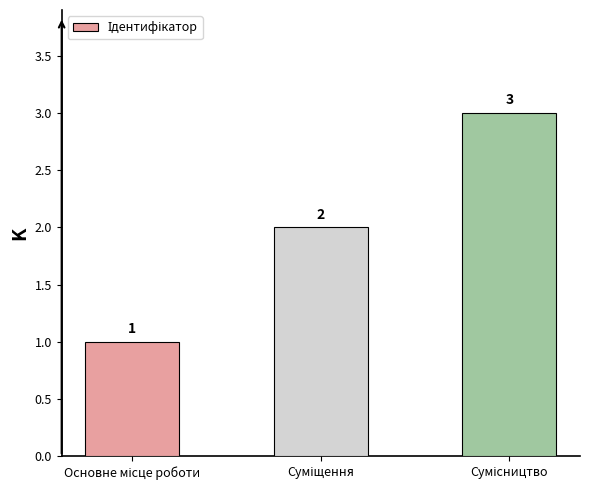

What is the maximum value shown in the chart?

3